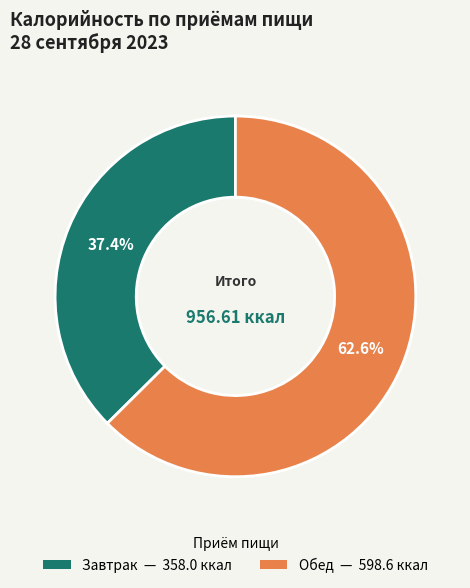

The Завтрак slice represents 37% of the pie. True or false?

True